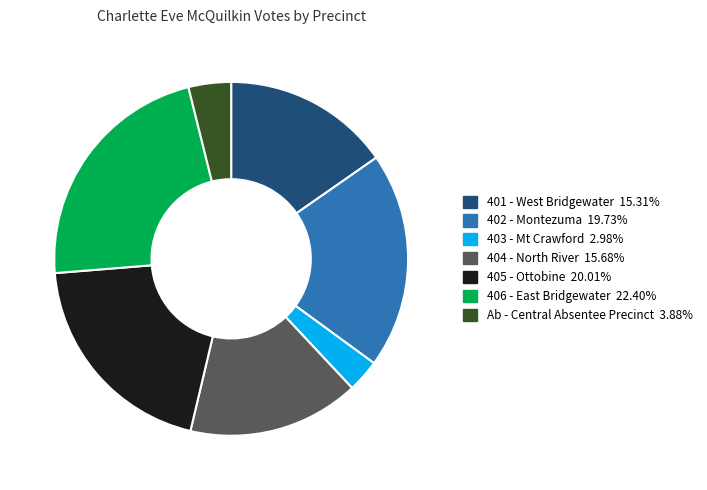

Which category has the smallest portion of the pie?

403 - Mt Crawford